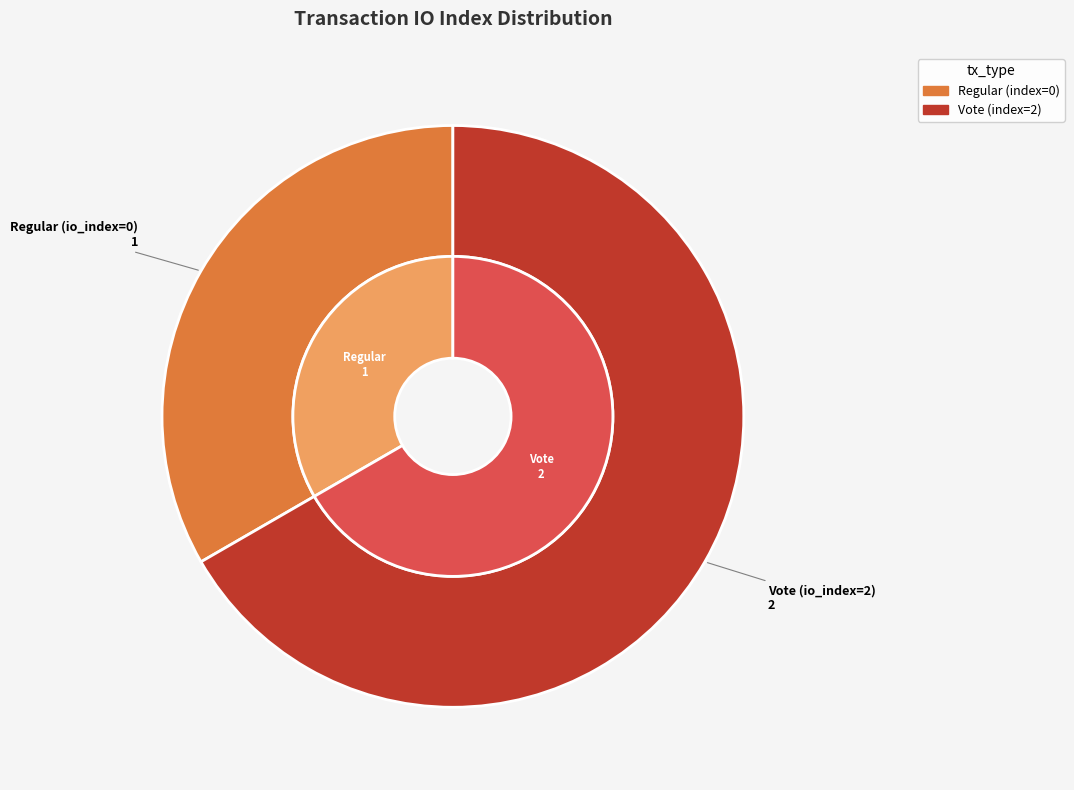

How many segments does this pie chart have?

2